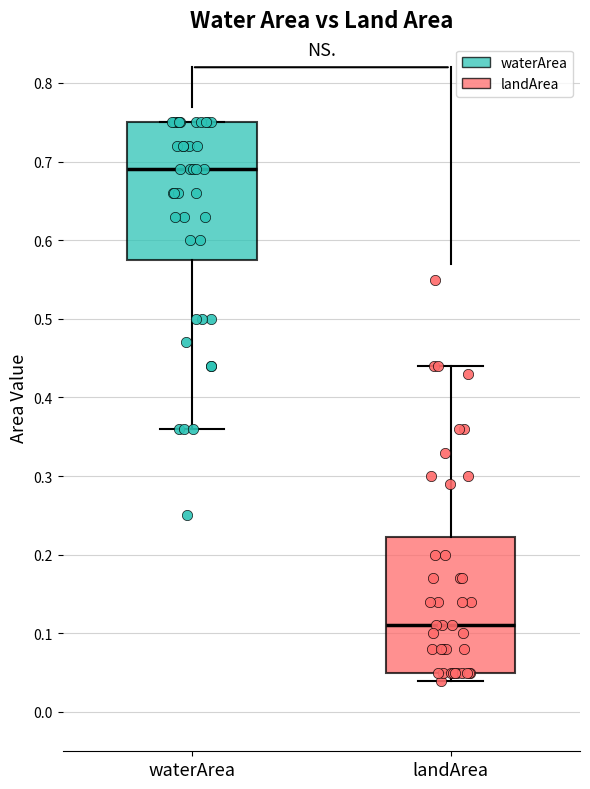

Reading left to right, read every box against the y-axis: the position of its median line, the range the box covers, and the ends of its whiskers. The values are not printed on the chart, so give them approximately, as read against the axis.

waterArea: median 0.69, box 0.58 to 0.75, whiskers 0.36 to 0.75
landArea: median 0.11, box 0.05 to 0.22, whiskers 0.04 to 0.44